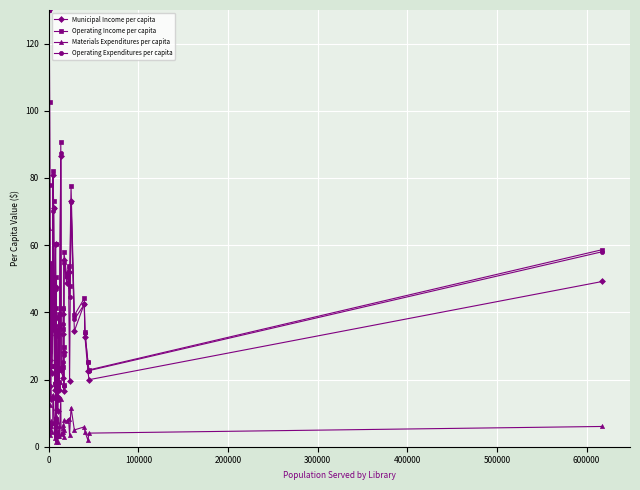

What is the value of the Operating Income per capita point at the 8th from the left?

82.1